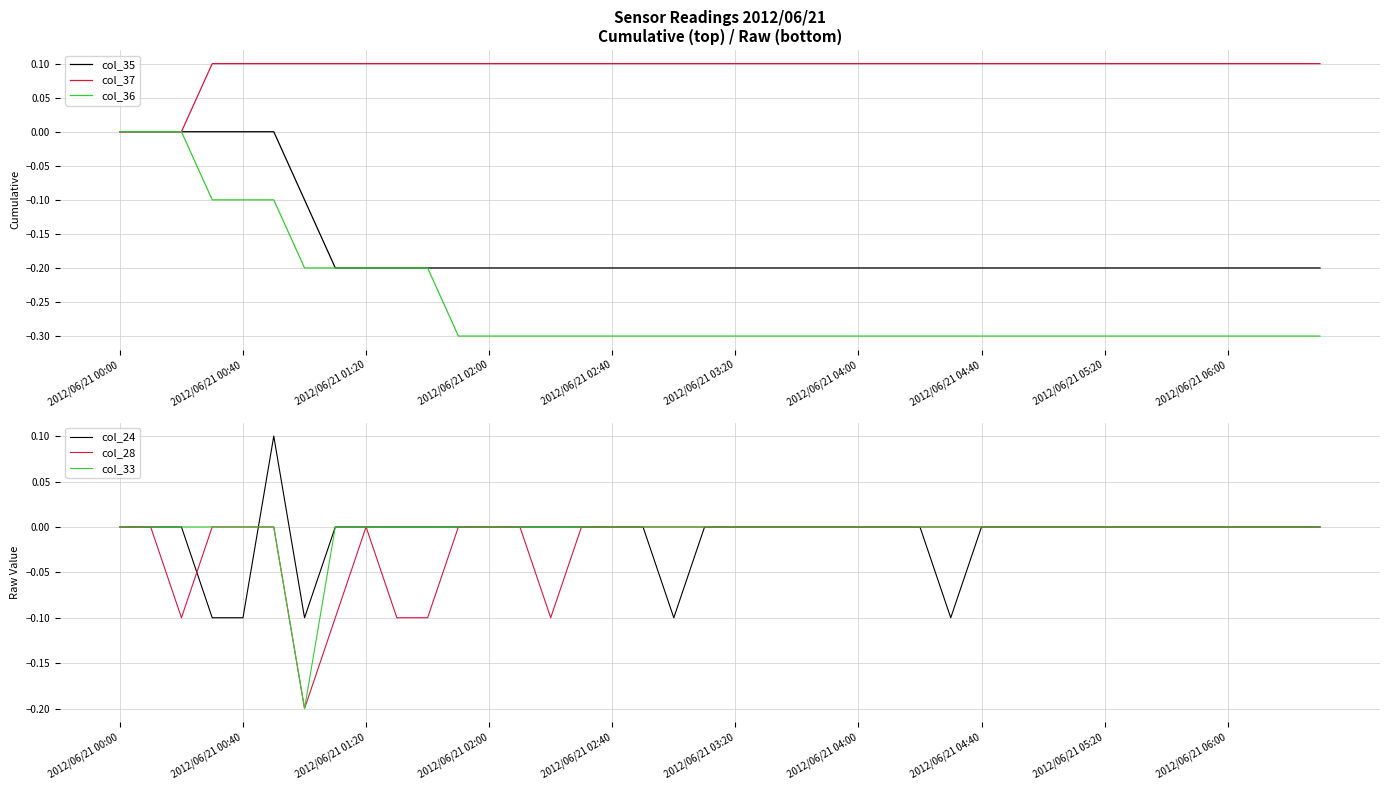

Which series has the widest spread of values?

col_36